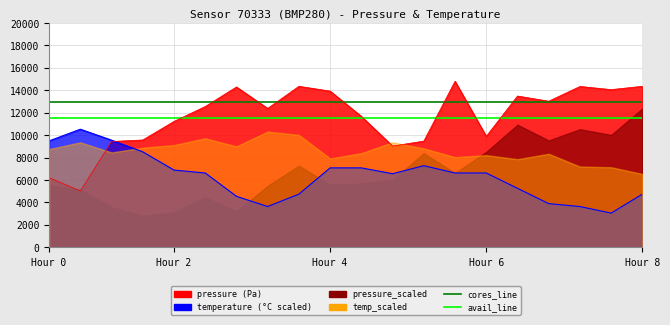

Which has a higher value, 13 or 7?

13